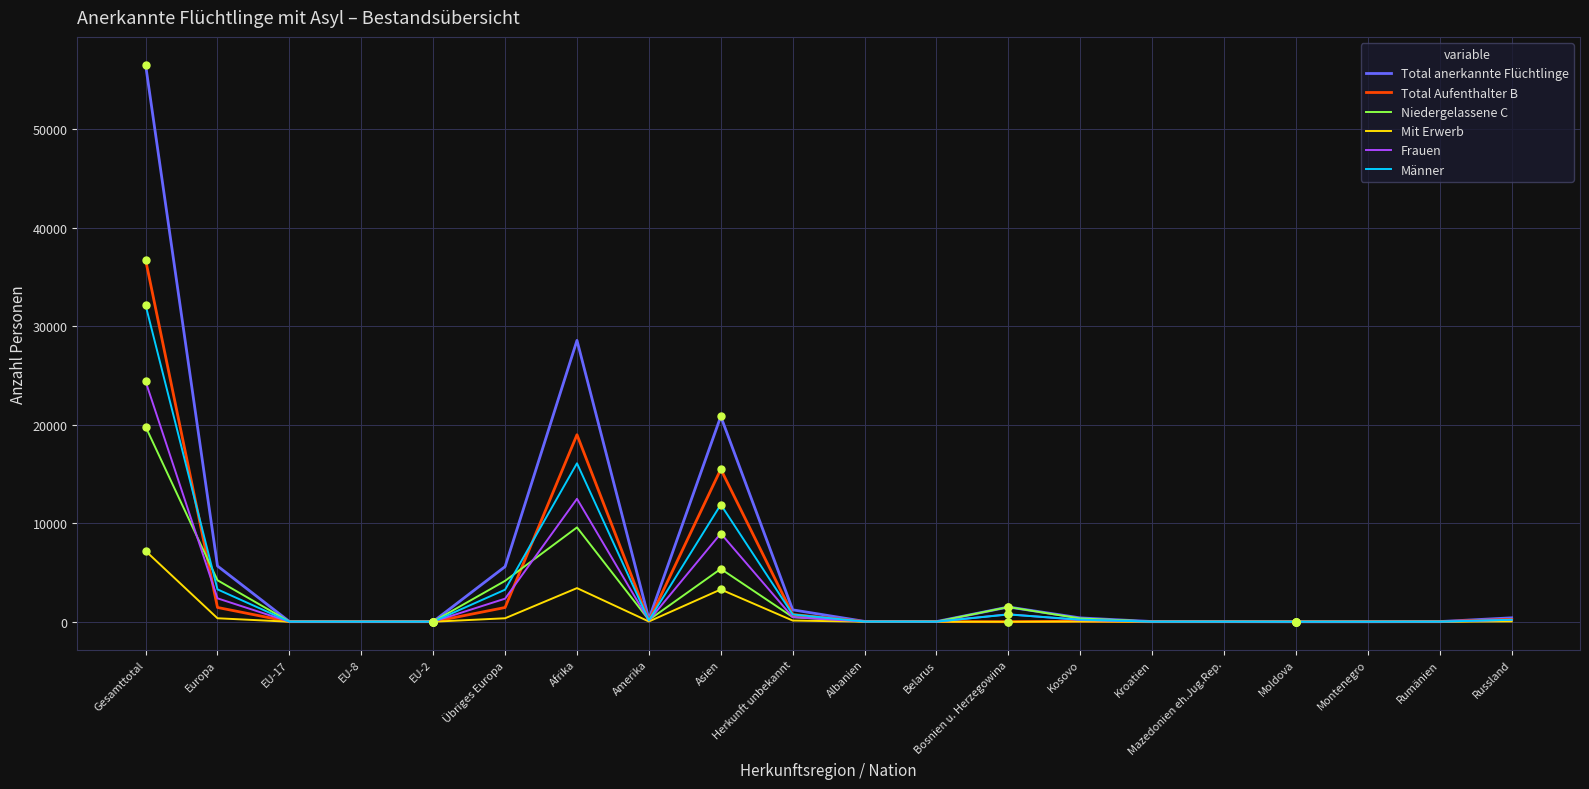

At how many categories does at least one series exceed 36235?

1